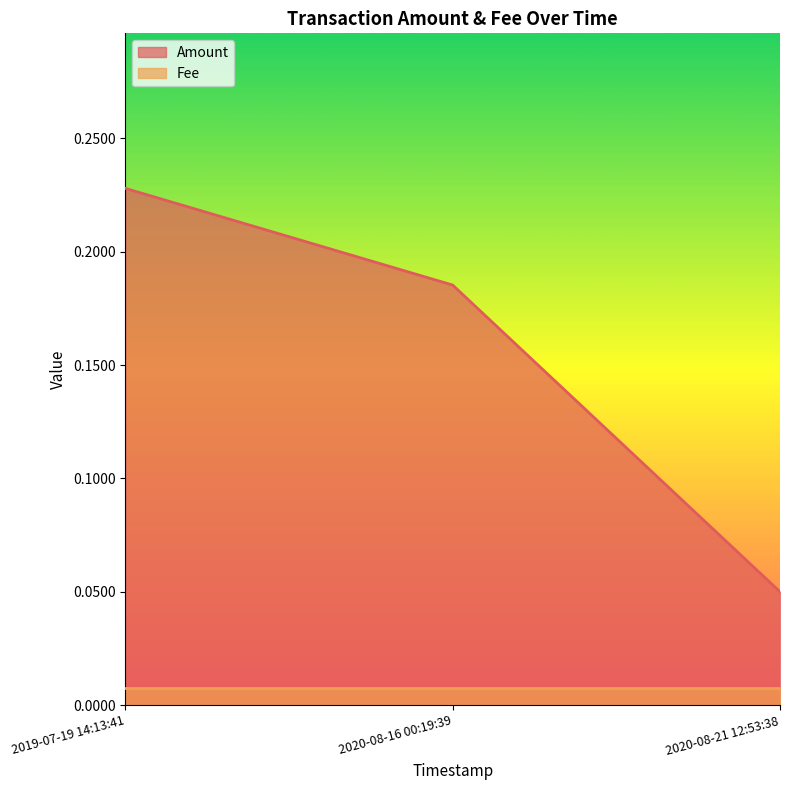

List the labels in order of value, largest first.

2019-07-19 14:13:41, 2020-08-16 00:19:39, 2020-08-21 12:53:38